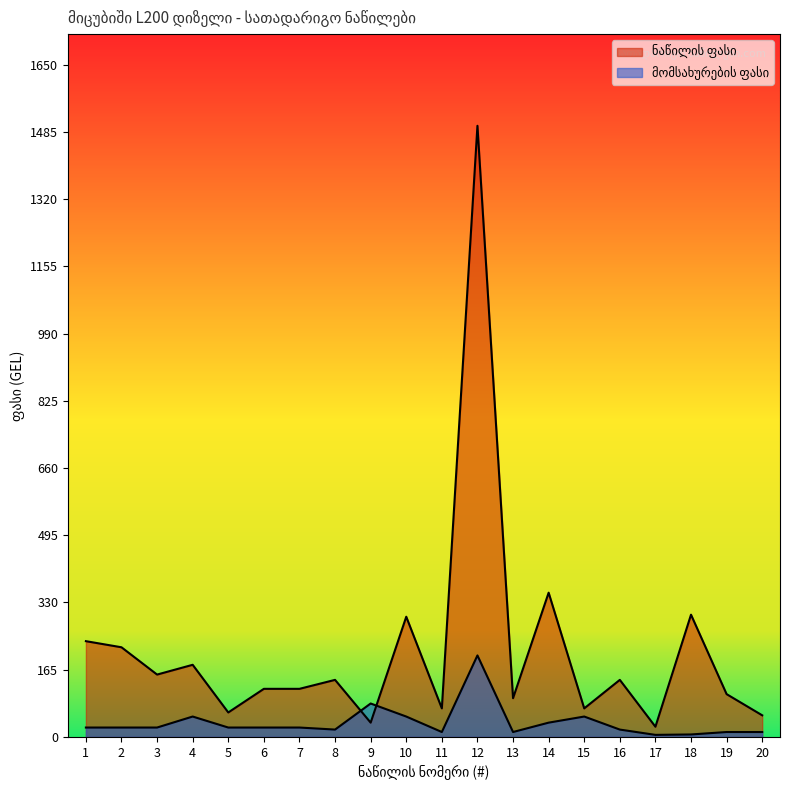

How many data points in მომსახურების ფასი are less than 23?

8